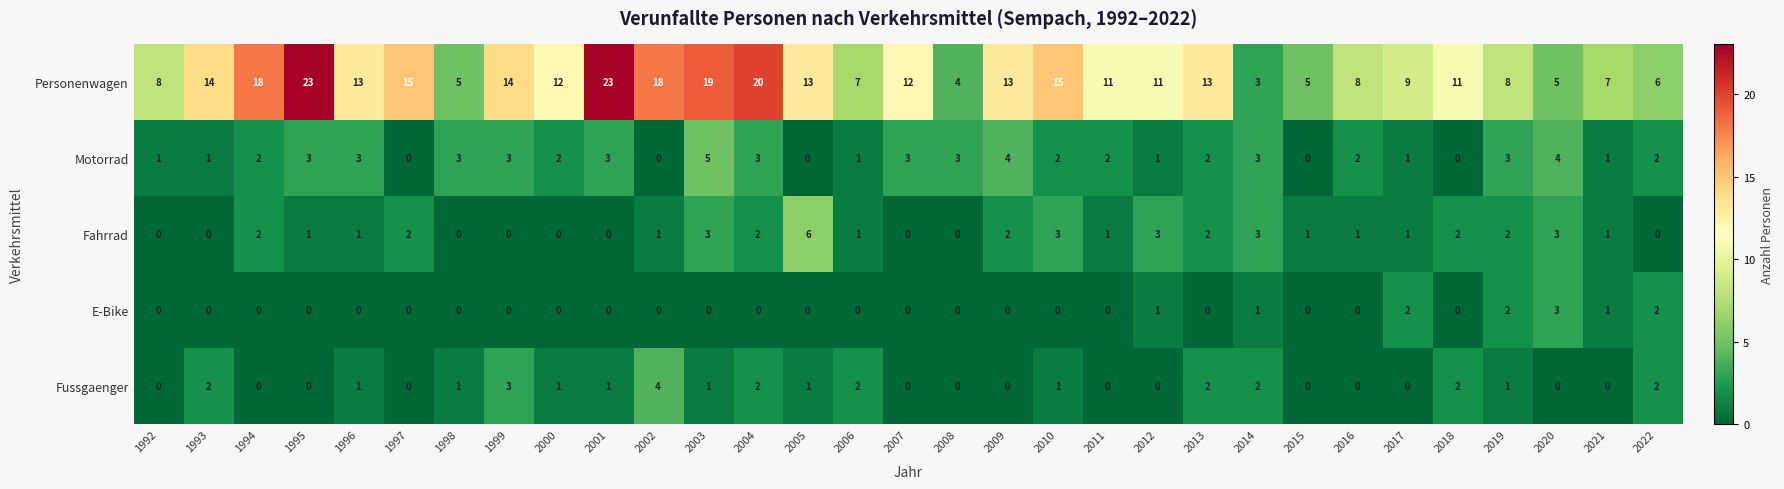

Rank the series by their maximum value, from lowest to highest.

E-Bike, Fussgaenger, Motorrad, Fahrrad, Personenwagen